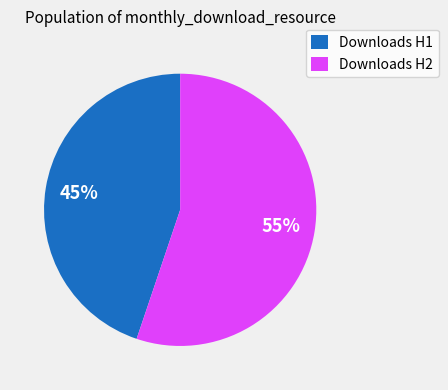

To the nearest percent, what percentage of the pie is Downloads H2?

55%